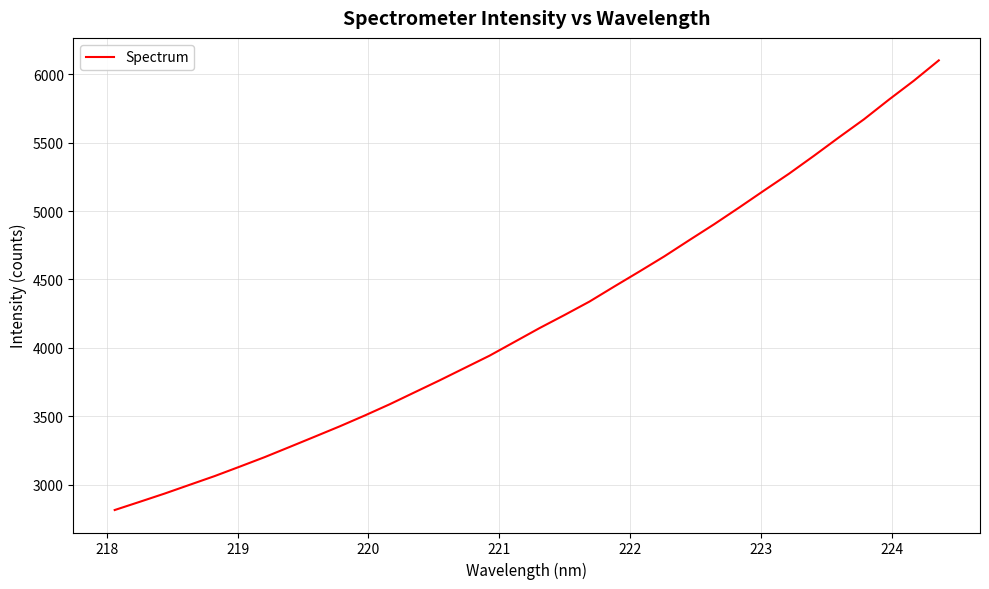

Count the number of values greater than 4144.

17